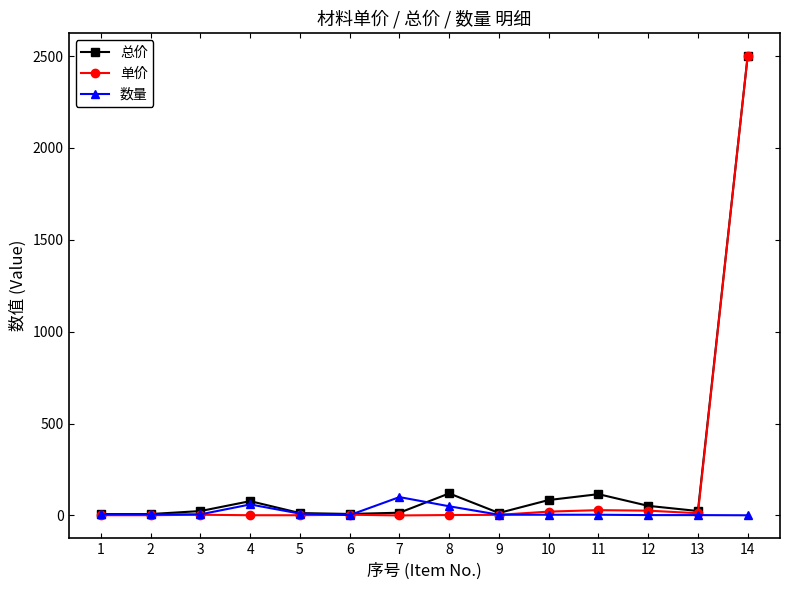

Which series has the largest range (max minus min)?

单价